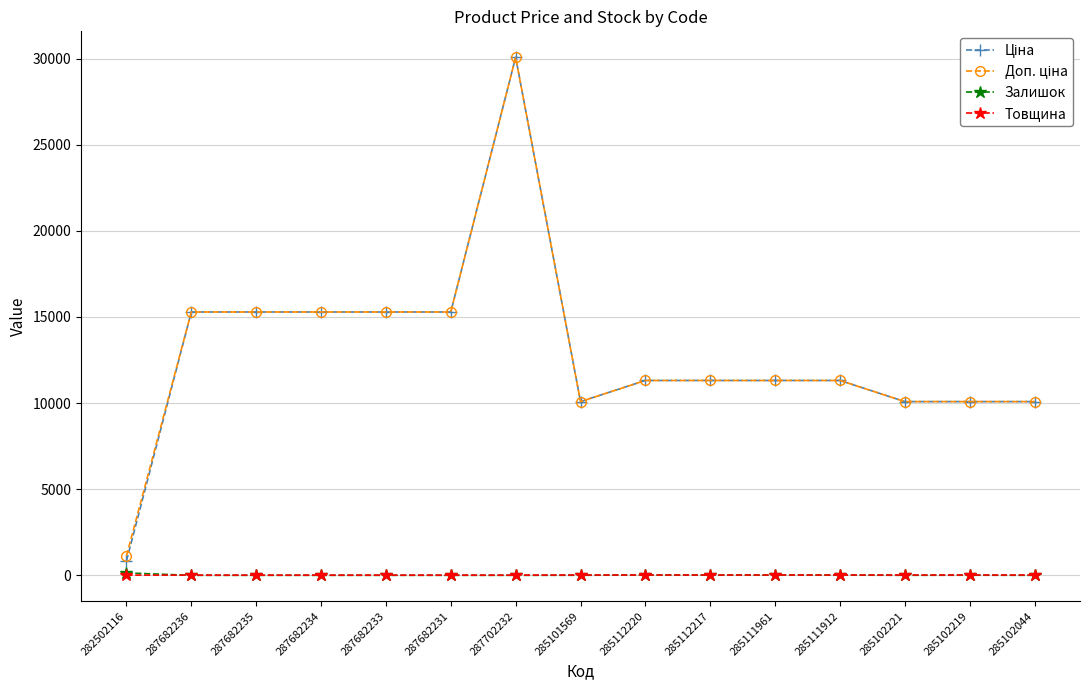

How many series are shown in this chart?

4